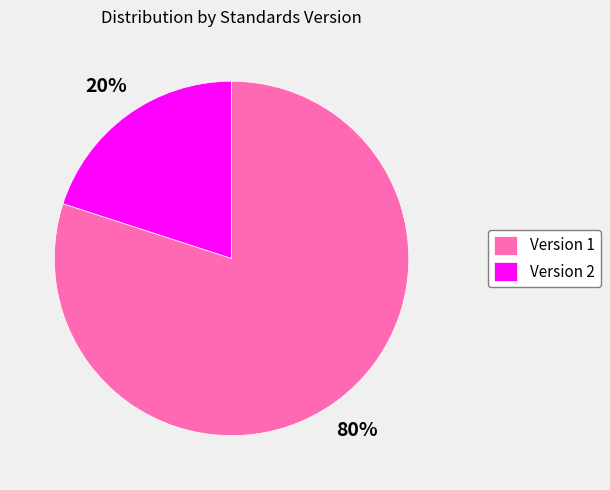

Rank the categories by value from lowest to highest.

Version 2, Version 1